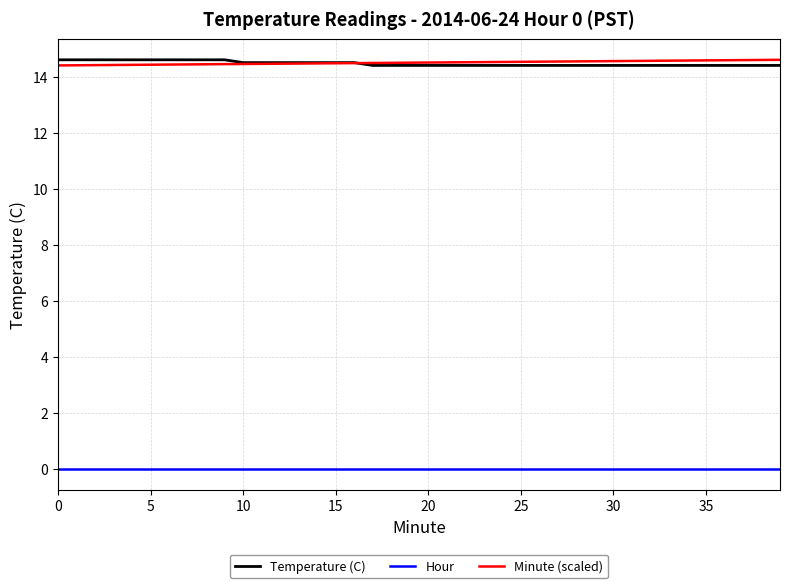

True or false: Minute (scaled) and Hour intersect in this chart.

False